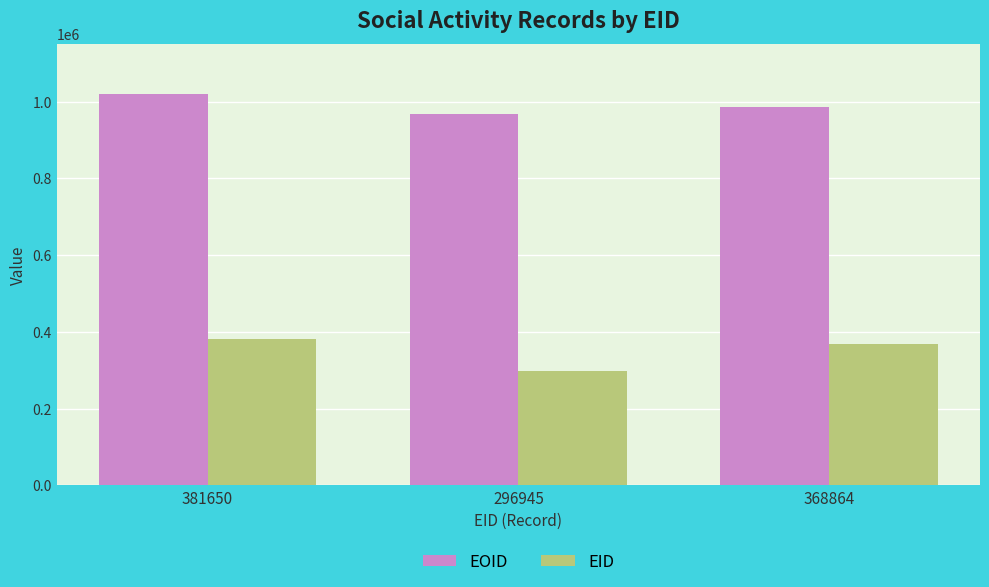

At 381650, list the series in order from largest to smallest.

EOID, EID